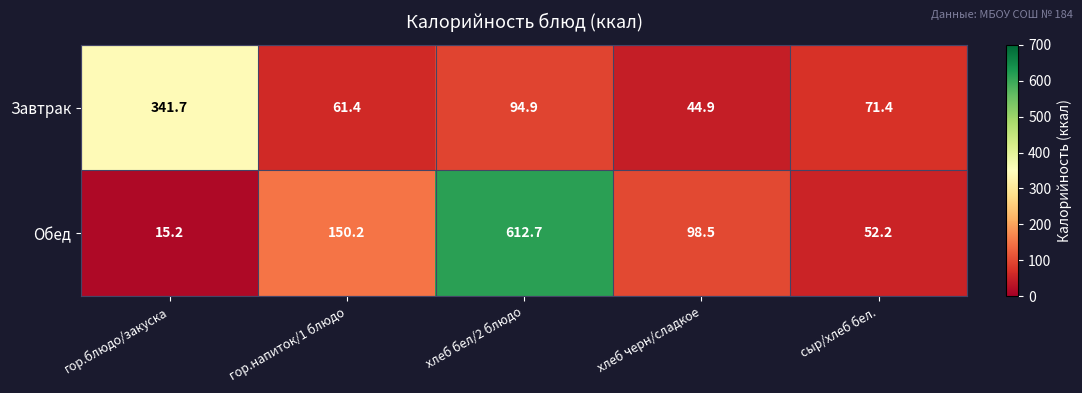

Which series has the largest range (max minus min)?

Обед